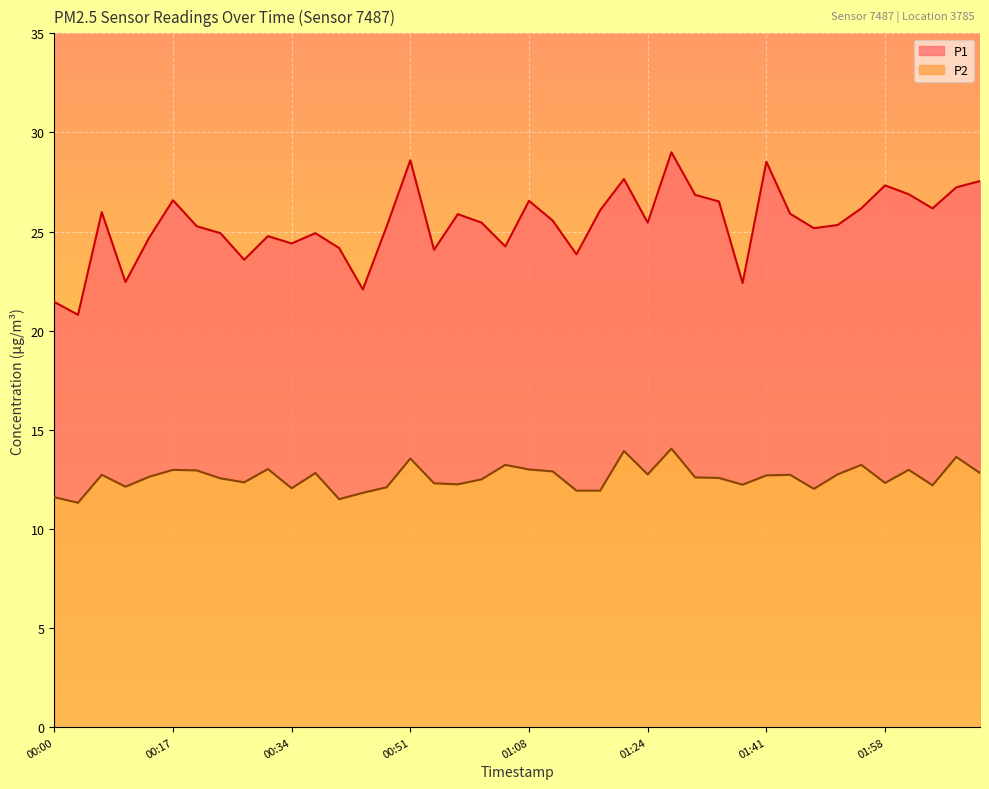

True or false: P1 and P2 intersect in this chart.

False